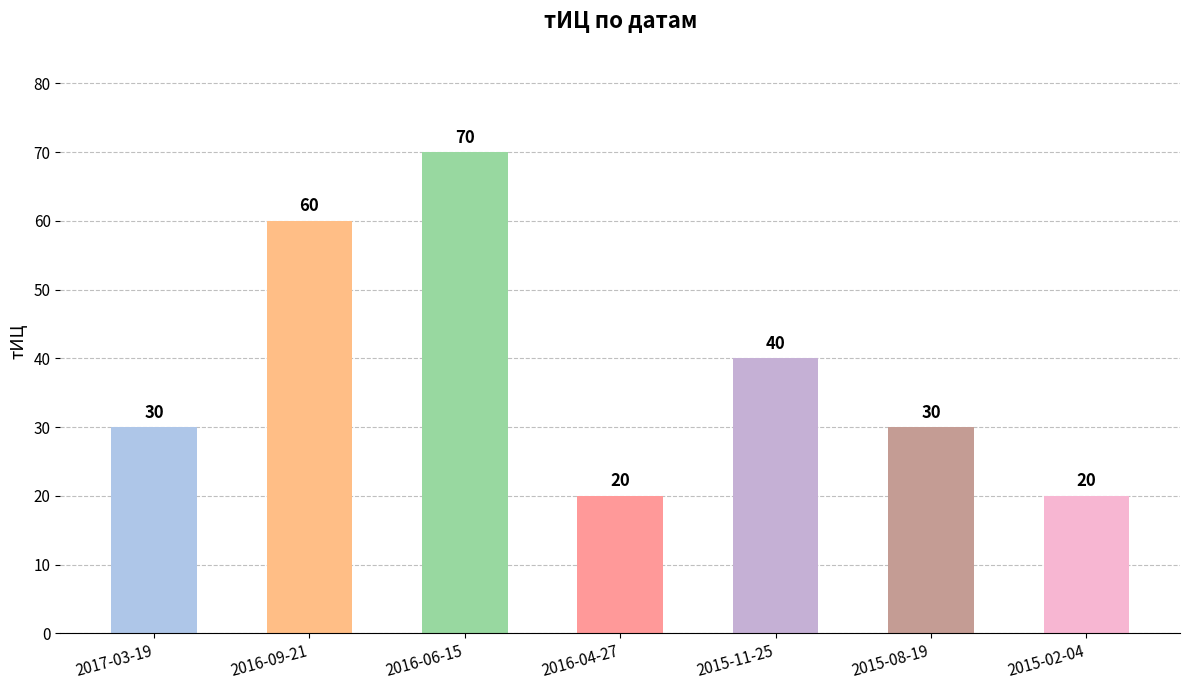

At which label is the value closest to 45?

2015-11-25